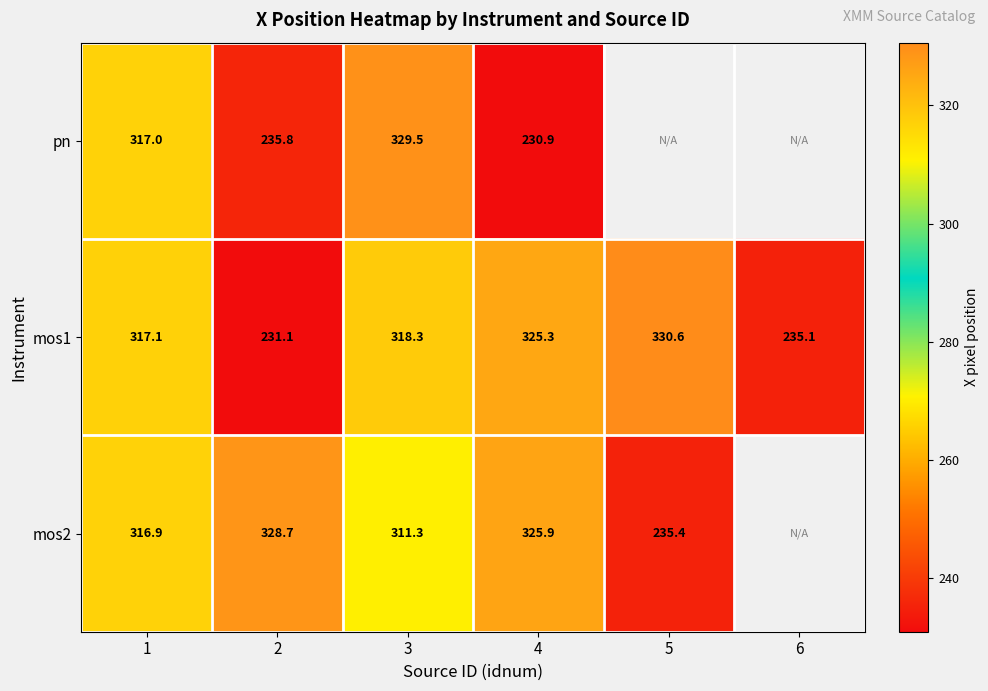

The value of mos2 at 4 is 432.2. True or false?

False